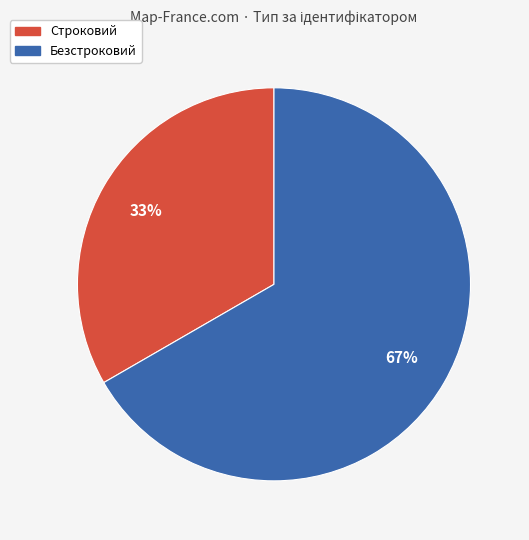

Rank the categories by value from highest to lowest.

Безстроковий, Строковий